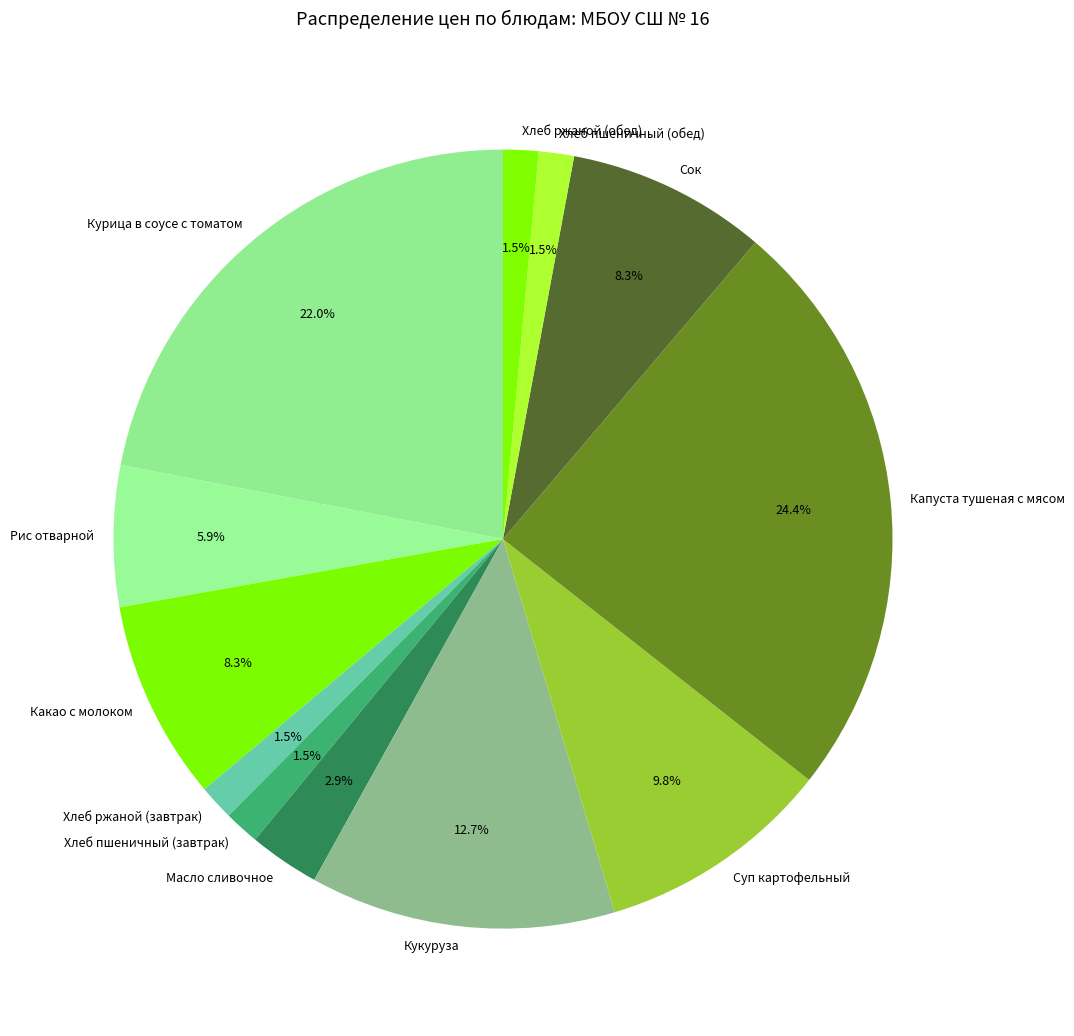

Which has a higher value, Суп картофельный or Курица в соусе с томатом?

Курица в соусе с томатом